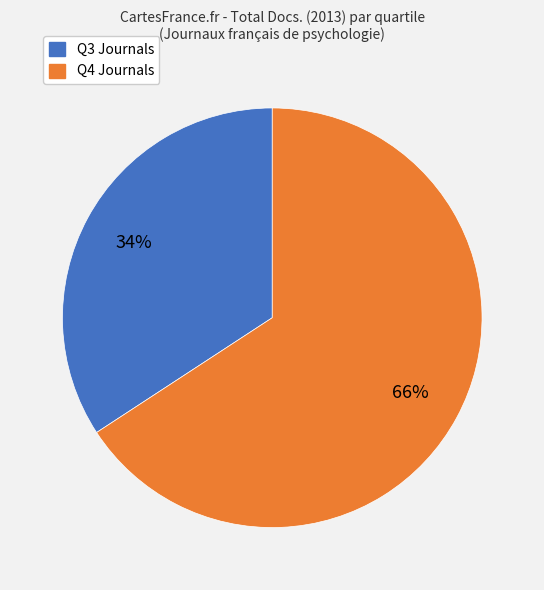

To the nearest percent, what is the average slice percentage?

50%